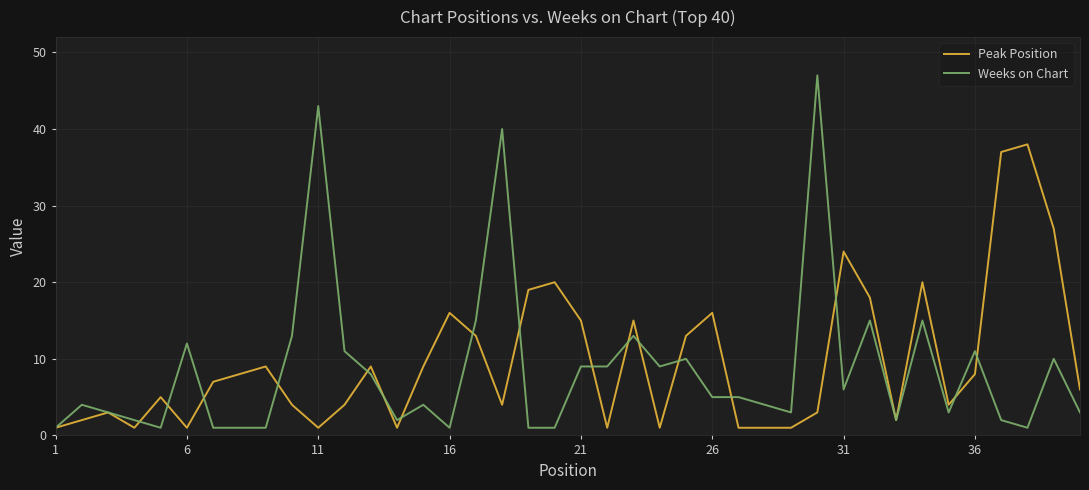

Which series has the largest range (max minus min)?

Weeks on Chart